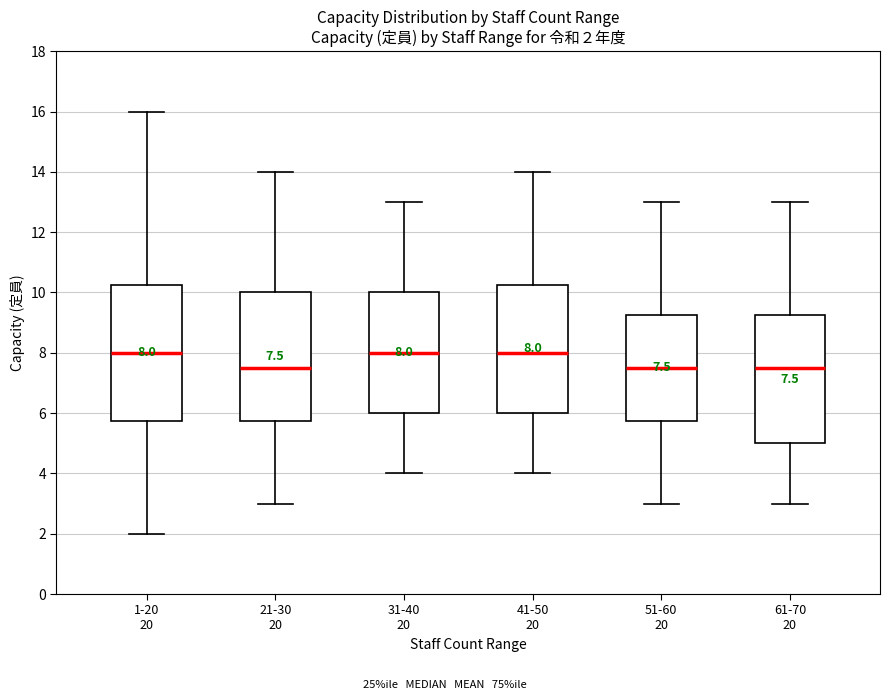

Comparing the boxes themselves (not the whiskers), which one is the tallest?

1-20 20